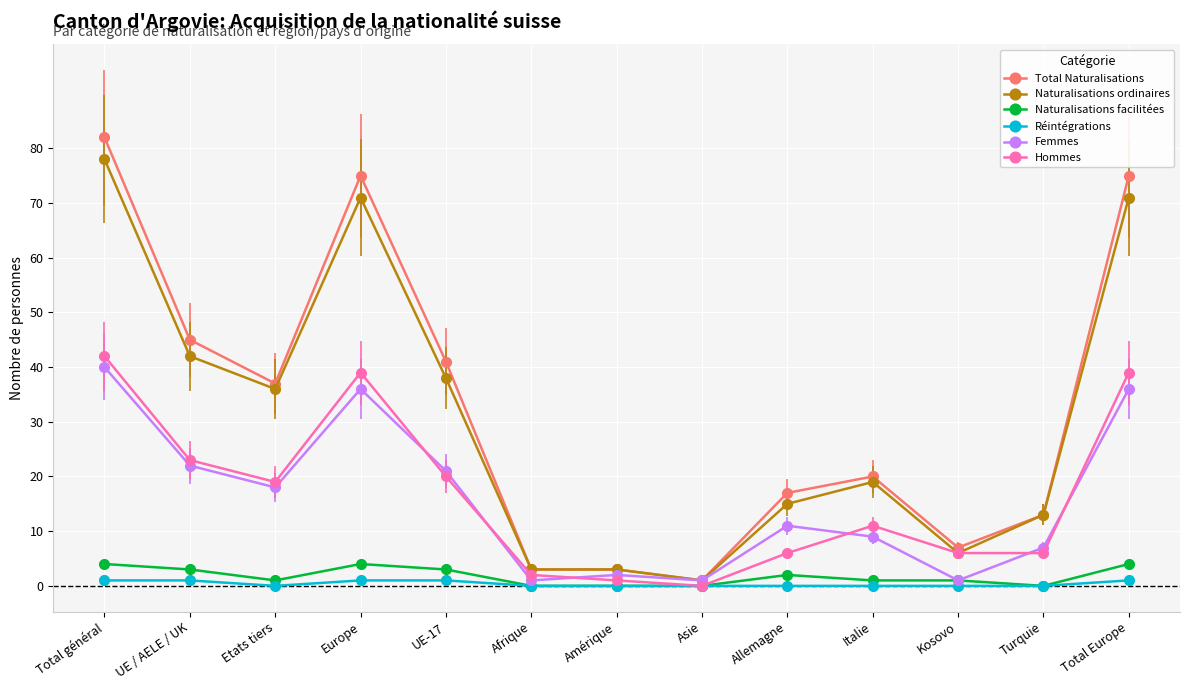

What is the maximum value shown in the chart?

82